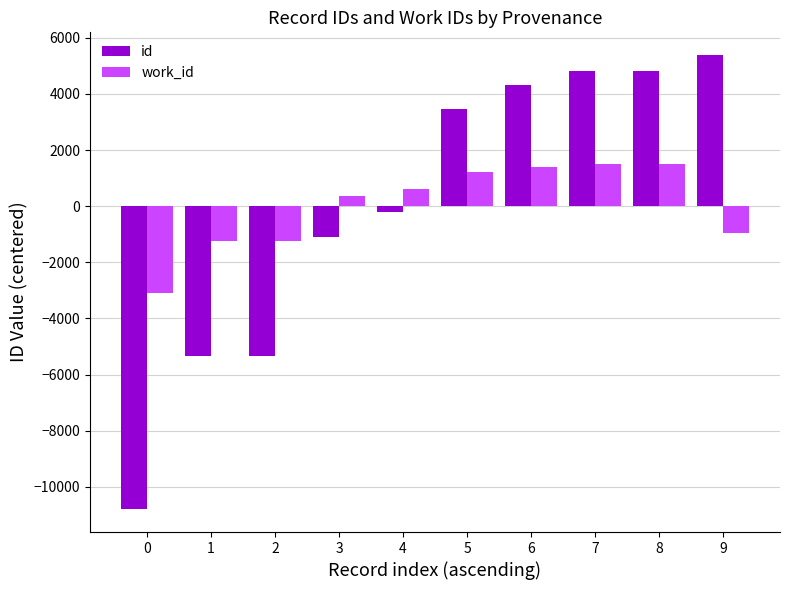

What is the sum of the id values at 2 and 3?

-6457.2